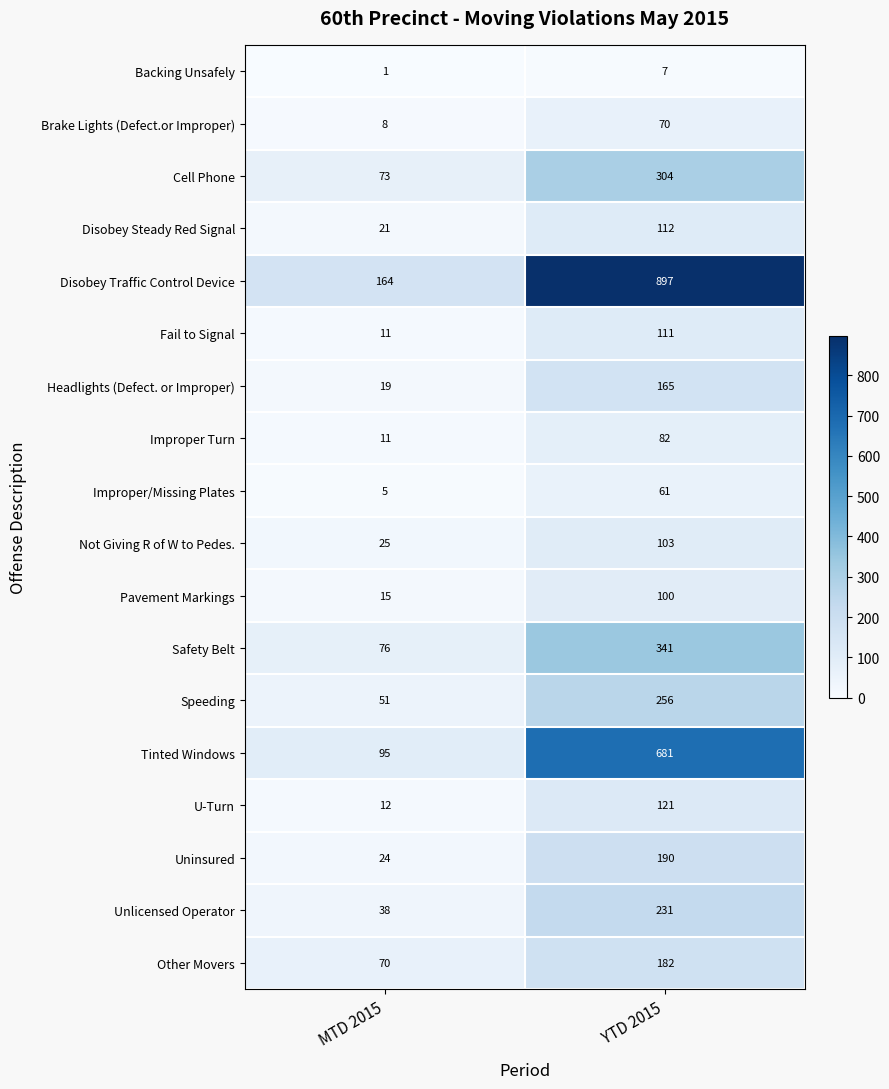

Between MTD 2015 and YTD 2015, which series saw the biggest shift?

Disobey Traffic Control Device